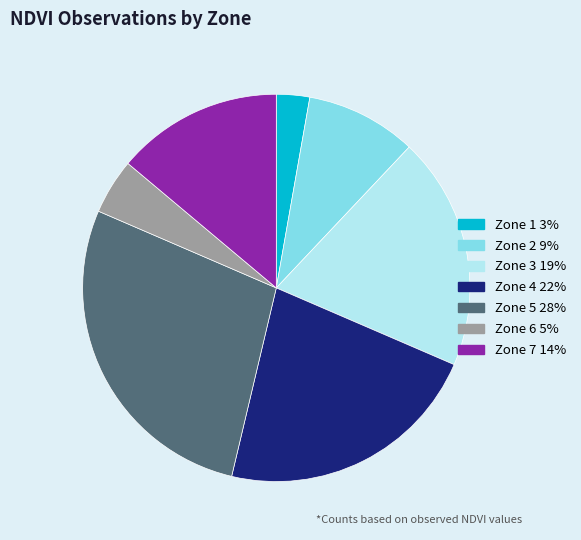

Is there a majority slice in this chart?

No